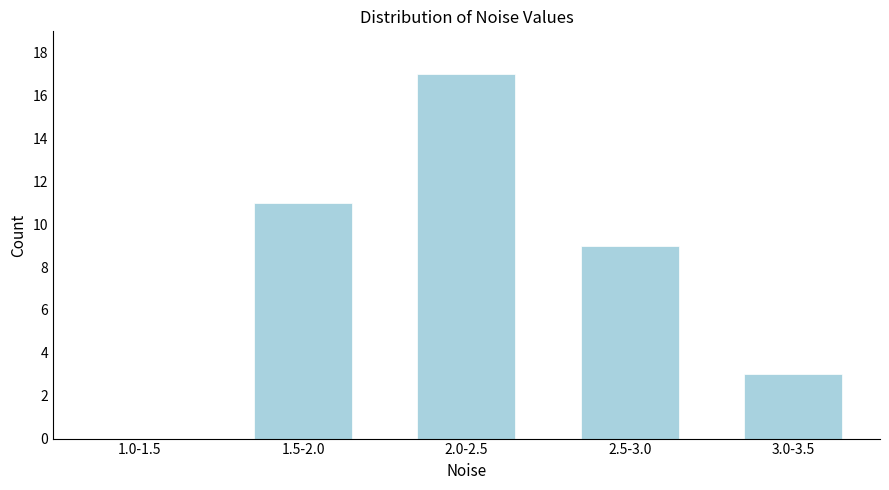

Reading left to right, list all the values displayed in this chart.

1.0-1.5=0	1.5-2.0=11	2.0-2.5=17	2.5-3.0=9	3.0-3.5=3